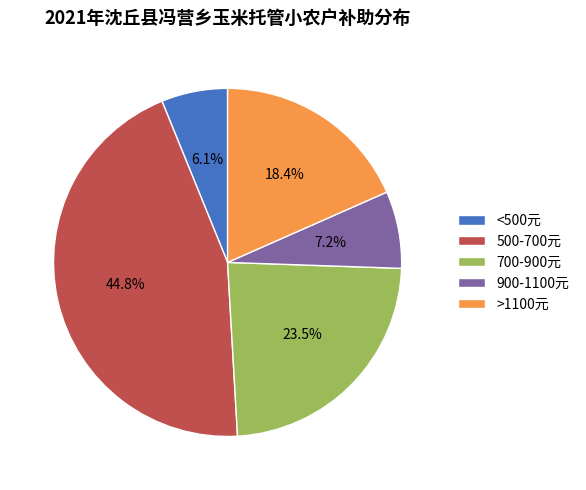

Do <500元 and 500-700元 together represent more than half of the pie?

Yes